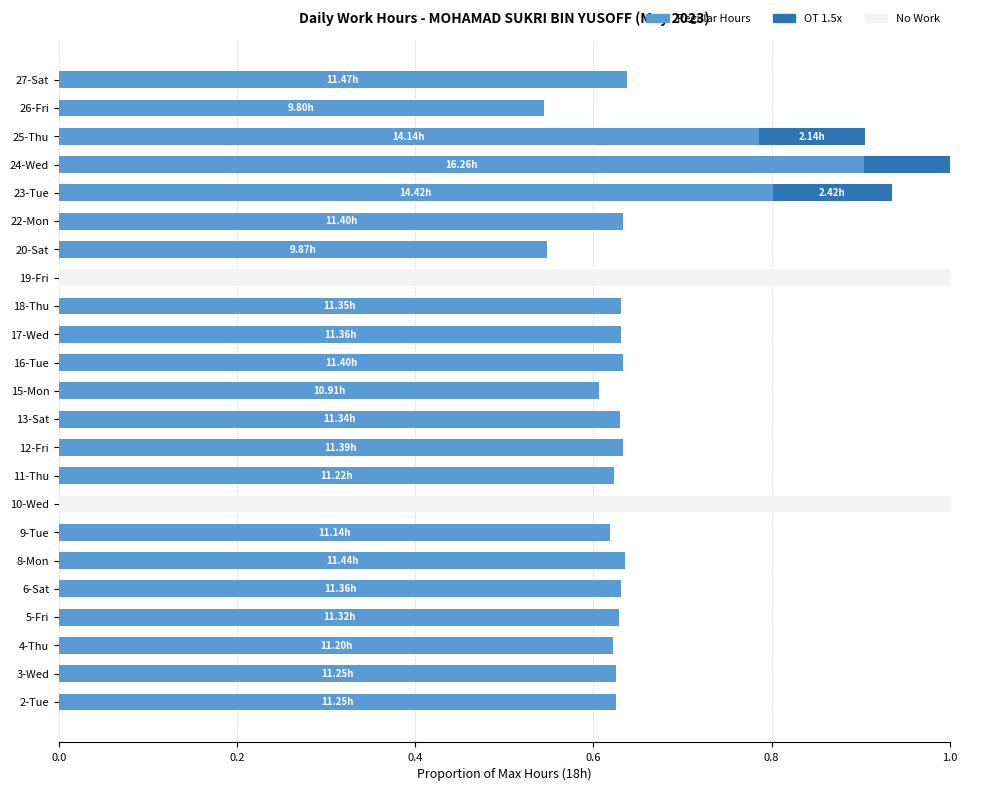

Count the Low values in the range 0 to 1.

23